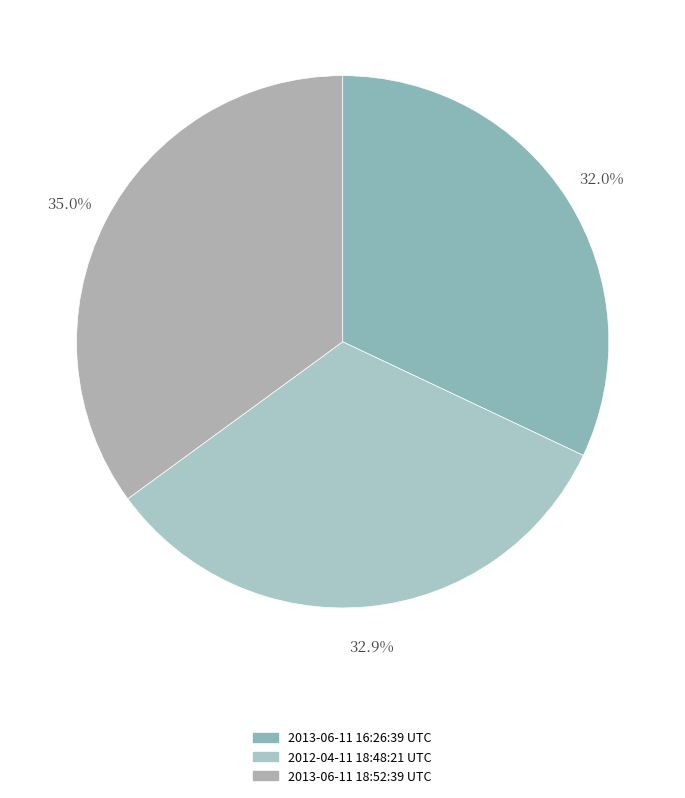

What percentage do 2012-04-11 18:48:21 UTC and 2013-06-11 18:52:39 UTC together represent?

68.0%